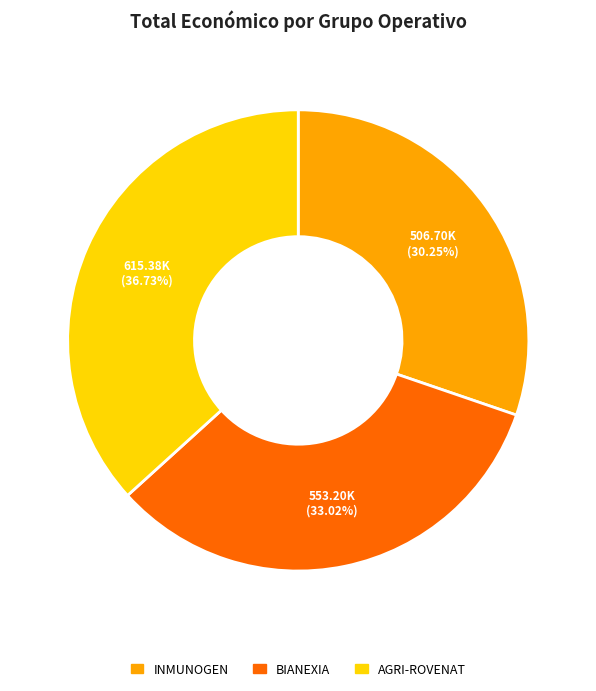

Count the number of slices in the pie.

3